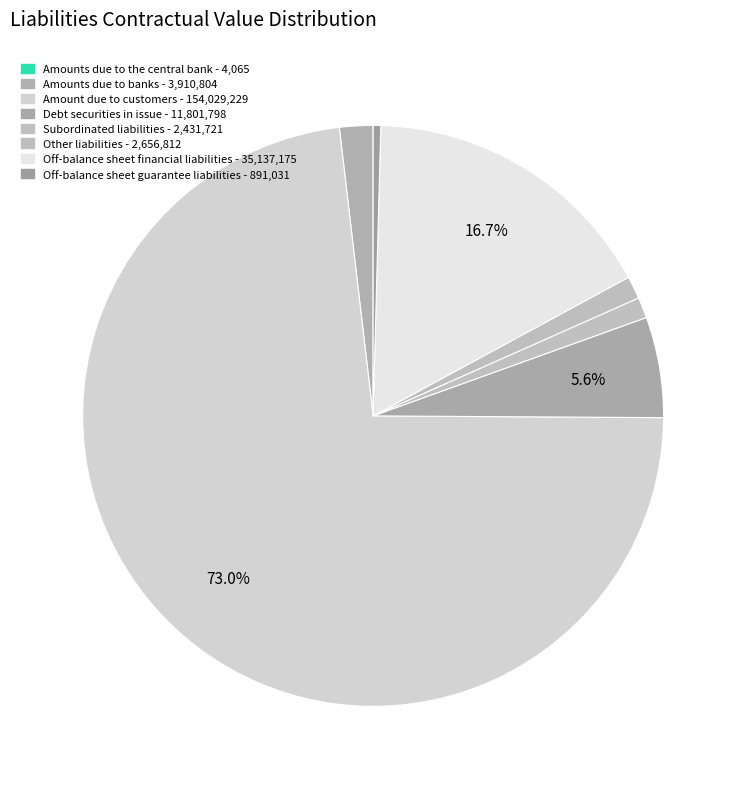

Does Debt securities in issue account for over 50% of the chart?

No